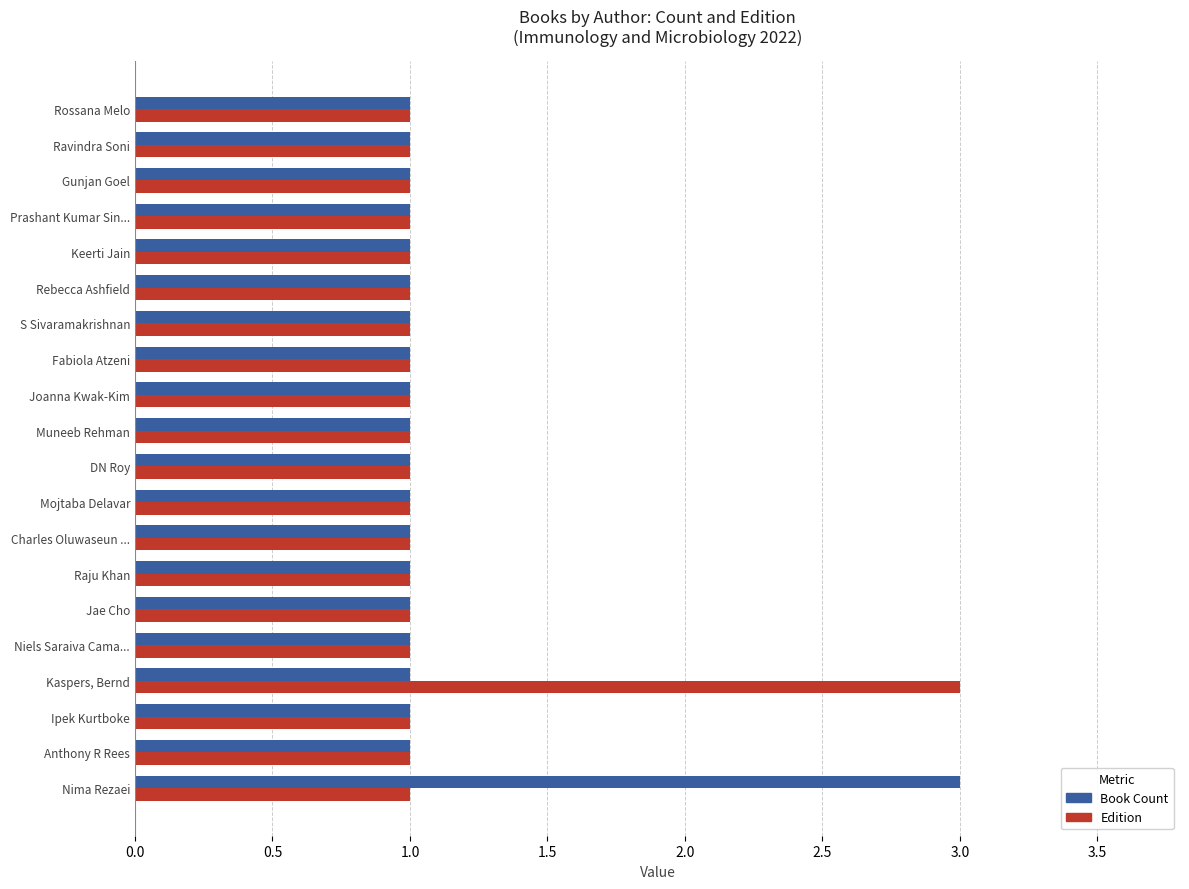

How many series are shown in this chart?

2